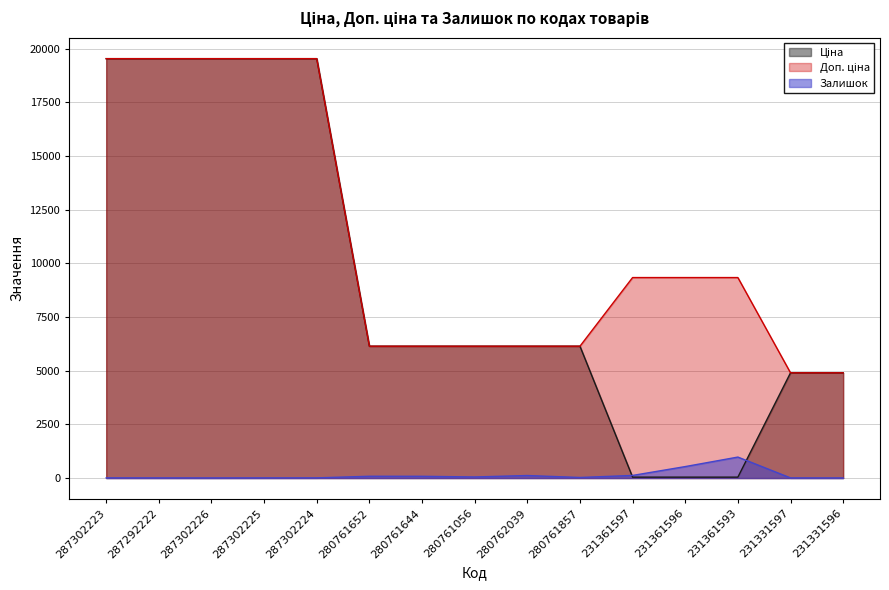

Is it true that Ціна equals 10570.9 at 287302225?

False